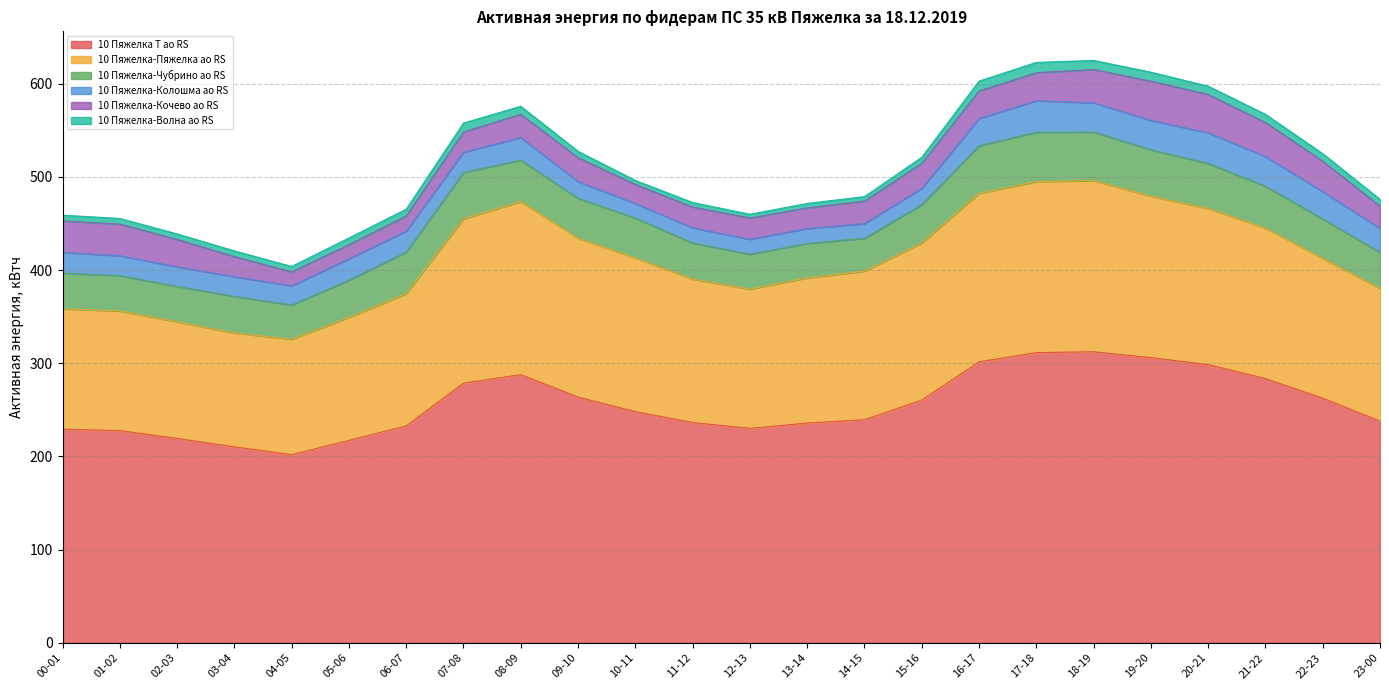

What is the sum of all 10 Пяжелка-Волна ао RS values?

172.7